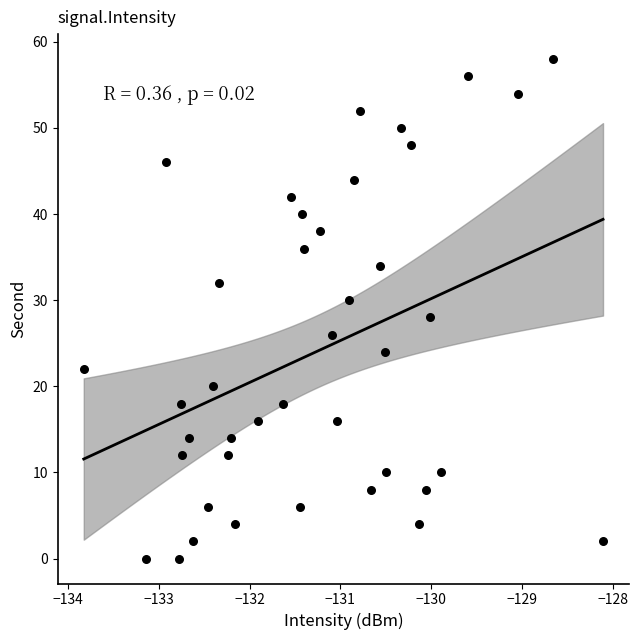

What is the range of Y values (max minus min)?

58